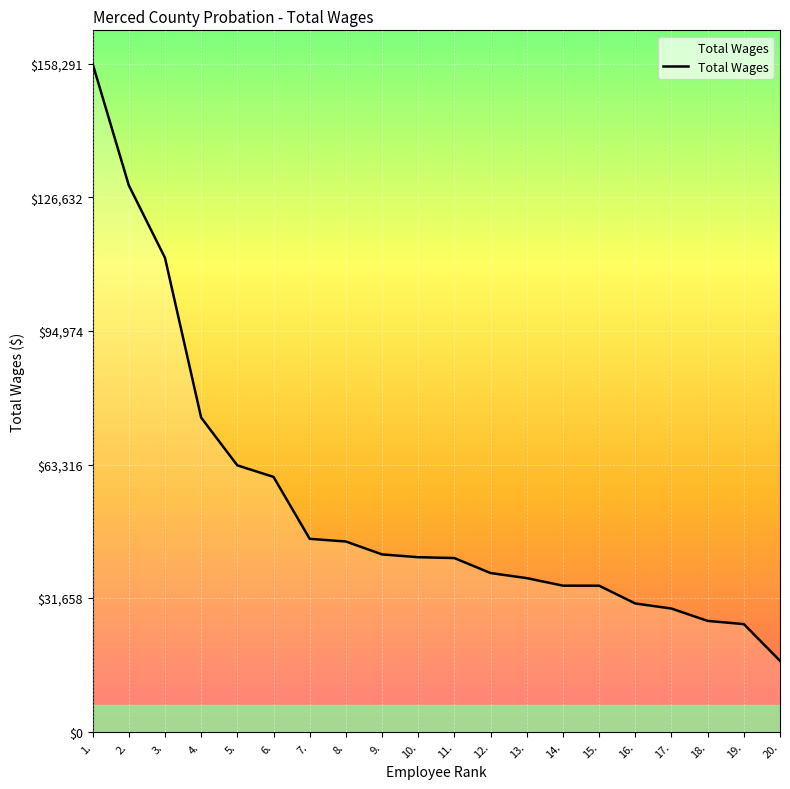

At which label is the value closest to 87546?

4.